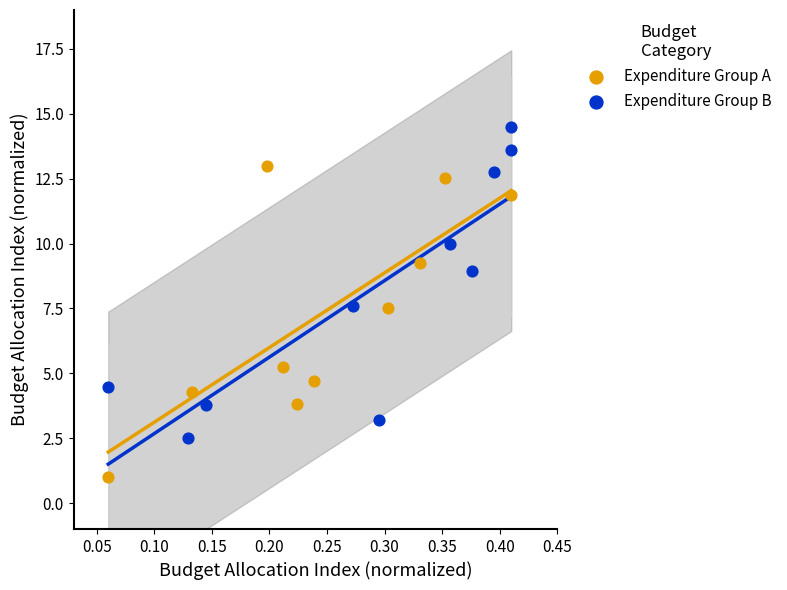

Which series reaches the maximum Y coordinate?

Expenditure Group B